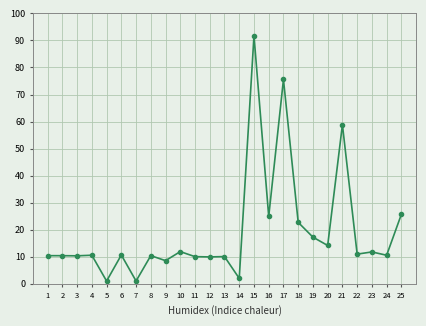

Is it true that the value at 1 is 16.5?

False